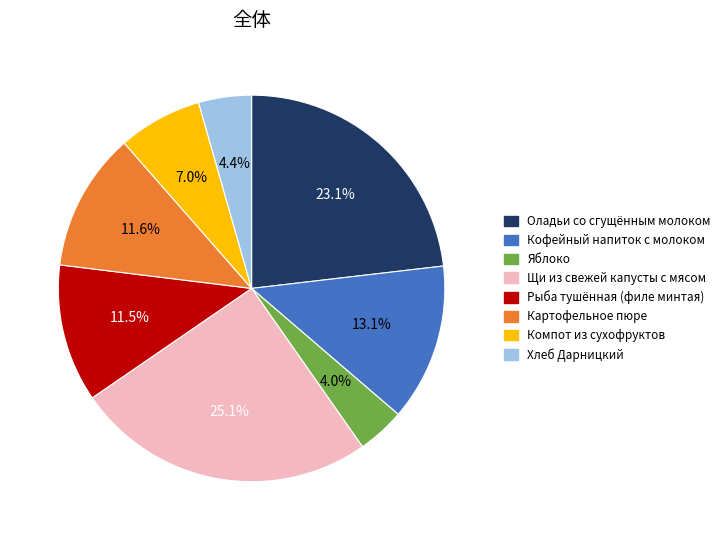

What is the ratio of the value at Оладьи со сгущённым молоком to the value at Яблоко?

5.8